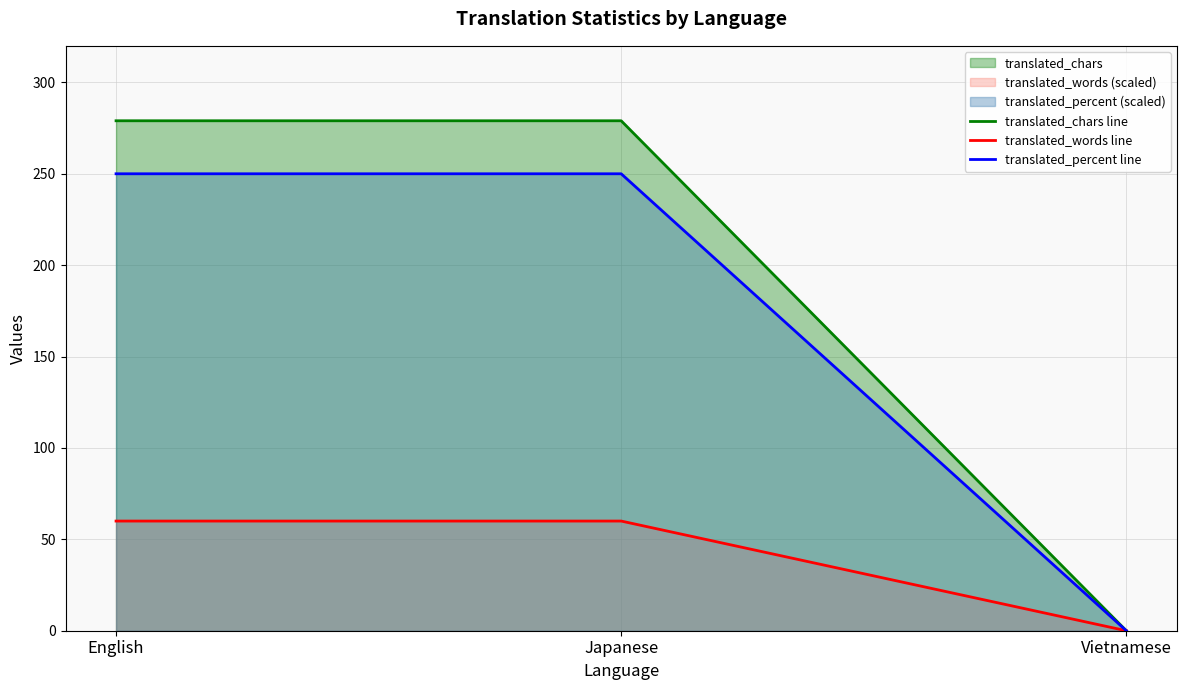

List the series in order of their peak value, highest first.

translated_chars line, translated_percent line, translated_words line